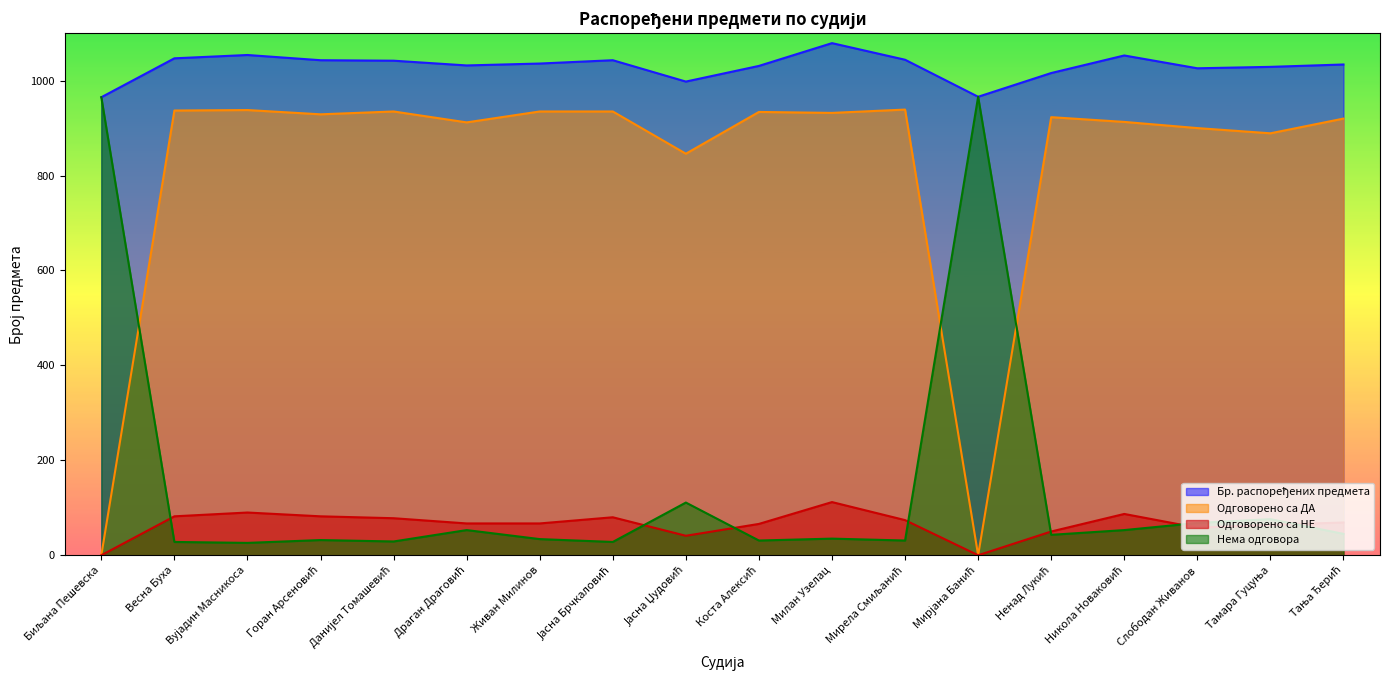

Where is Одговорено са ДА nearest to the value 469?

Јасна Џудовић